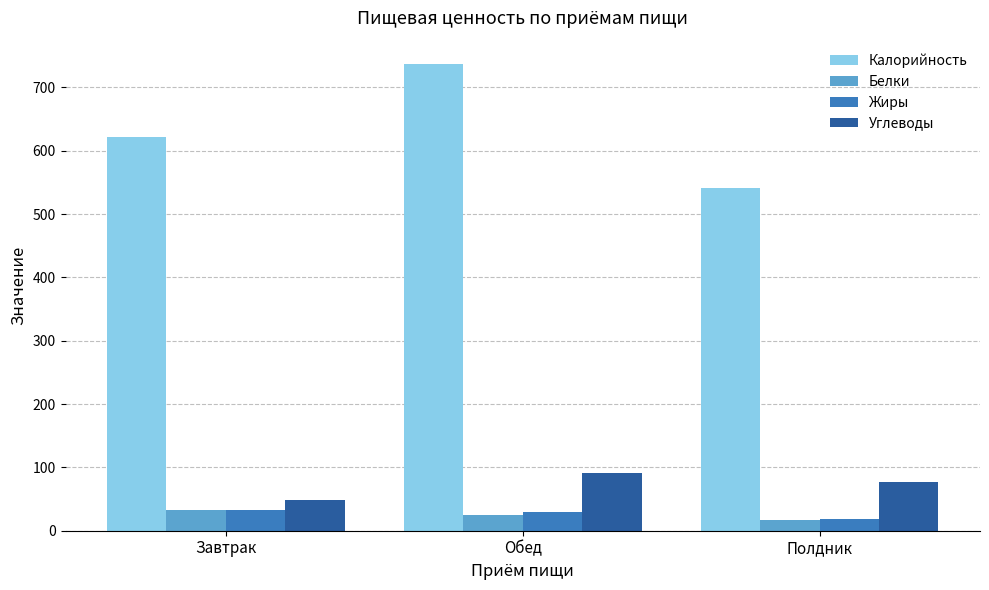

What is the label of the 1st bar from the right?

Полдник